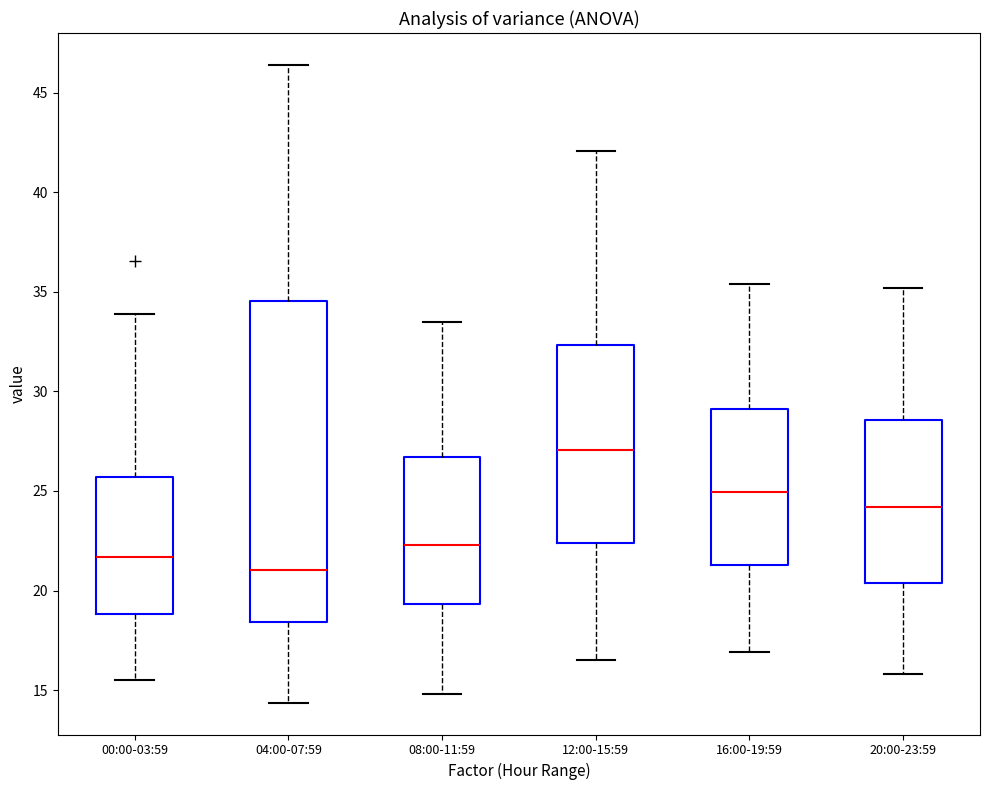

Where is the lower edge of the box for 04:00-07:59 on the y-axis? The values are not printed on the chart, so give them approximately, as read against the axis.

18.5